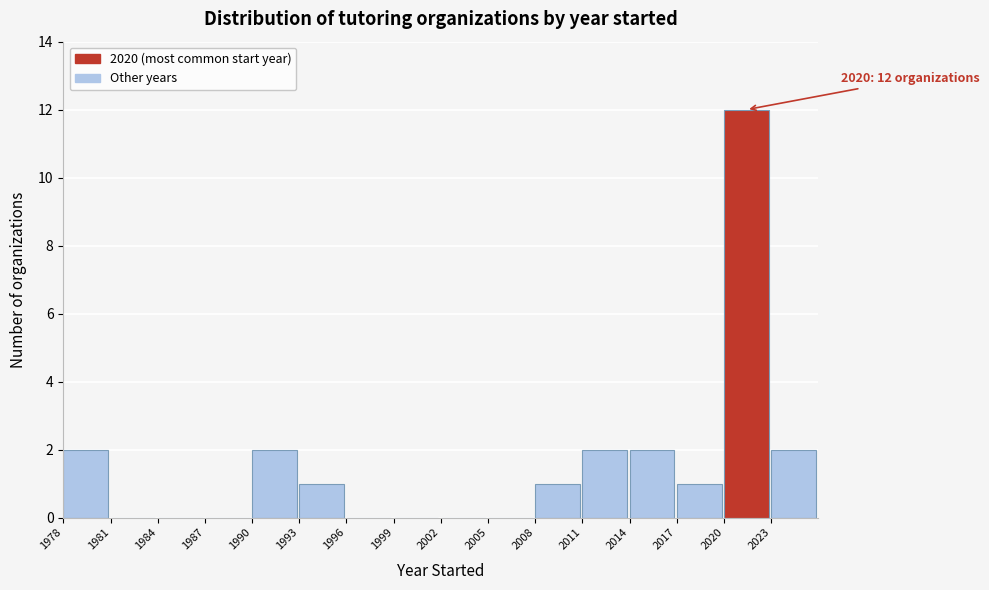

Which range on the x-axis has the tallest bar?

2020 to 2023